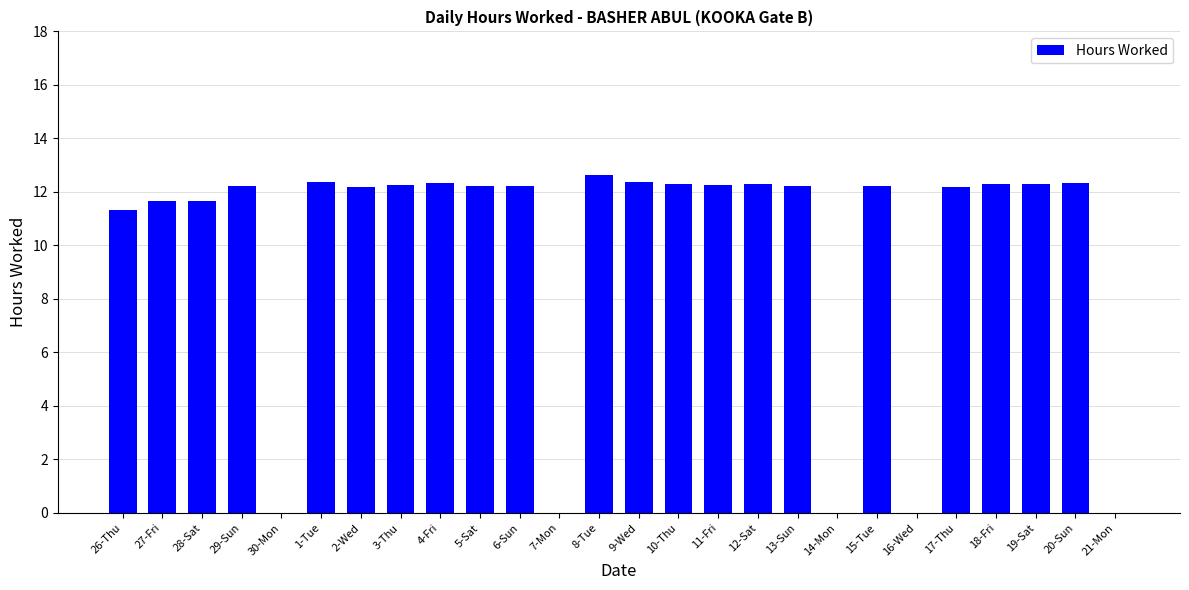

What is the change in value from 26-Thu to 20-Sun?

+1.0